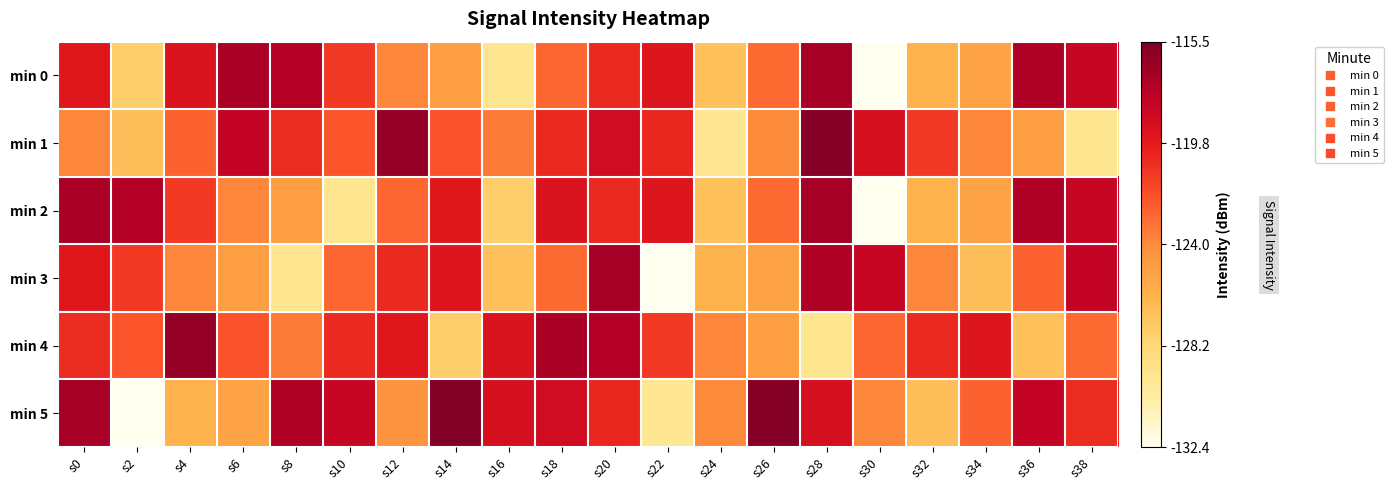

List the series in order of their peak value, lowest first.

min 0, min 2, min 3, min 4, min 1, min 5